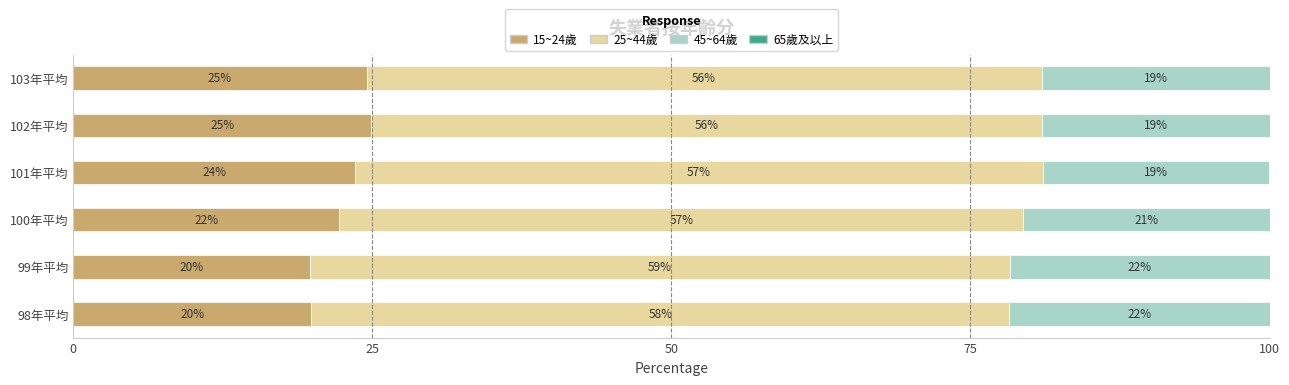

Read the 15~24歲 value at 101年平均.

23.5